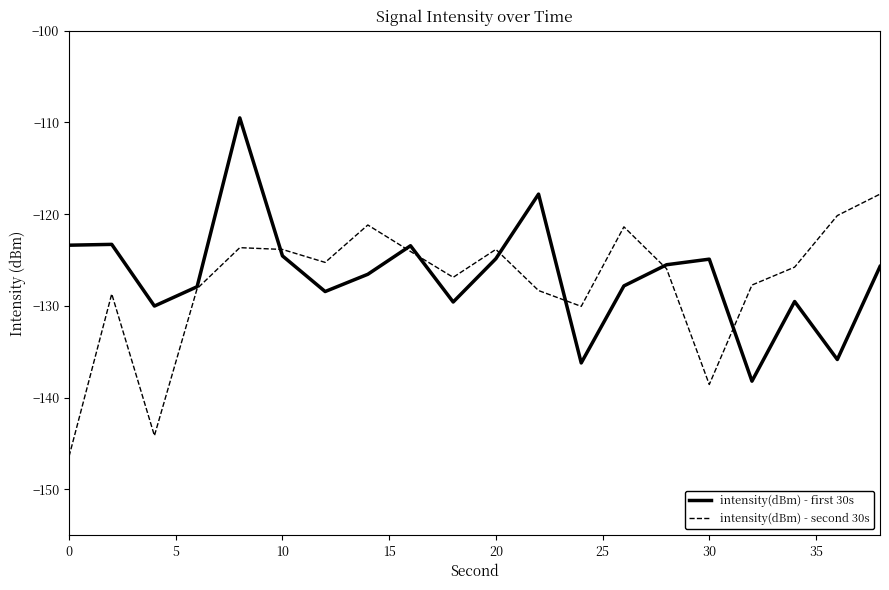

List the series in order of their peak value, highest first.

intensity(dBm) - first 30s, intensity(dBm) - second 30s